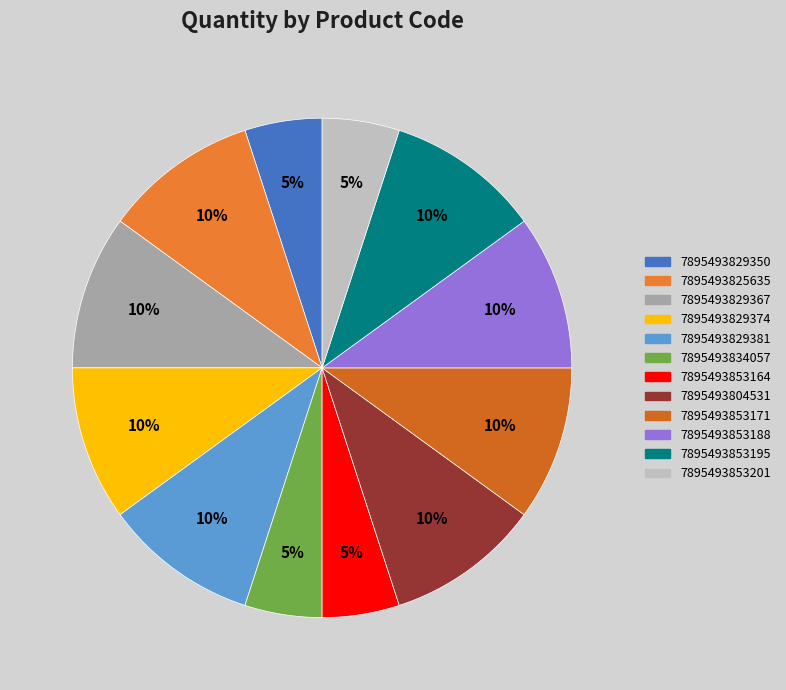

How many slices are in this pie chart?

12